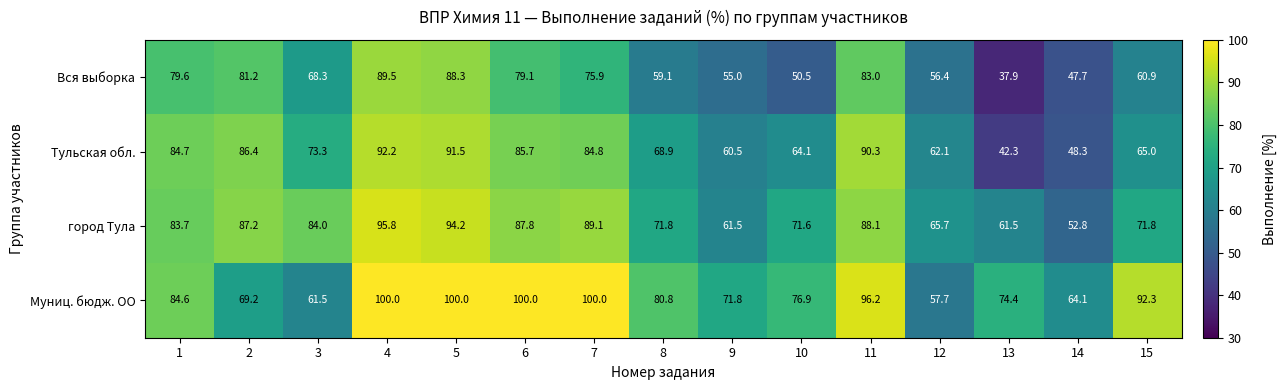

At how many categories does at least one series exceed 60?

15